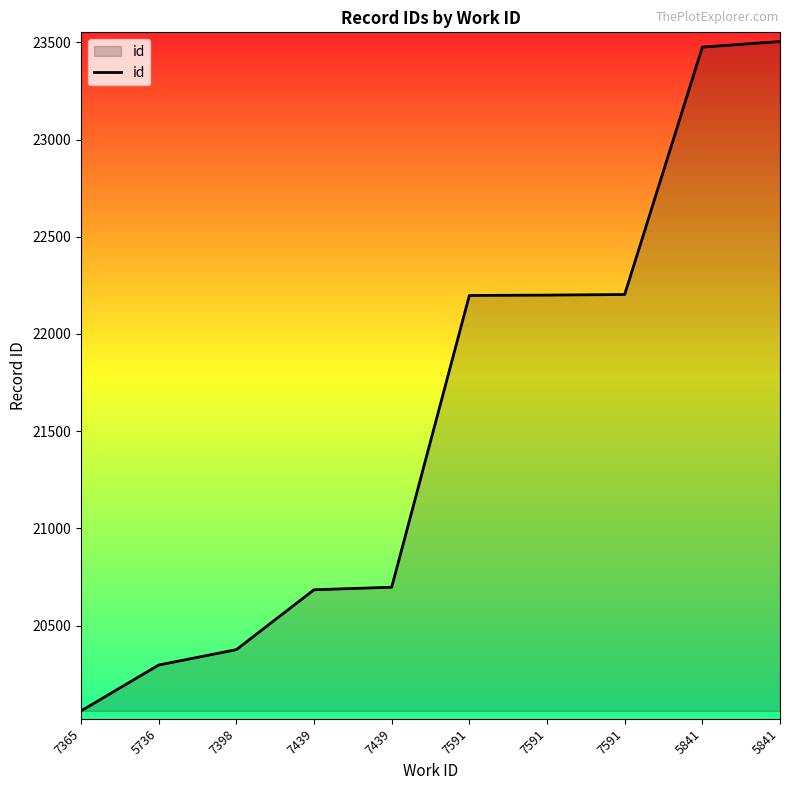

What is the label of the 9th point from the right?

5736